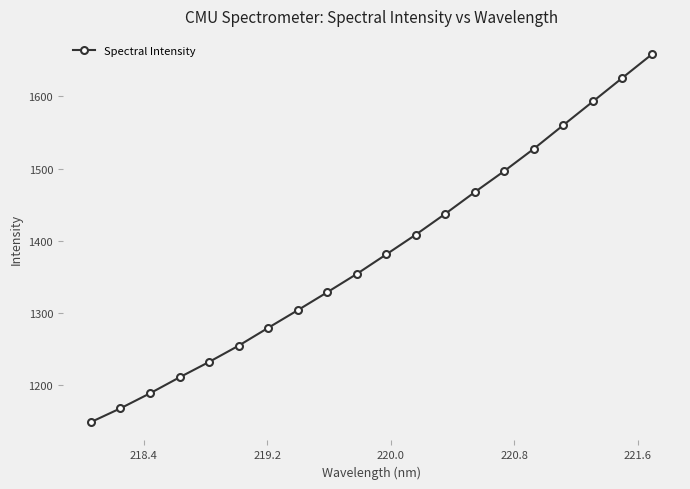

What is the average value?

1381.1